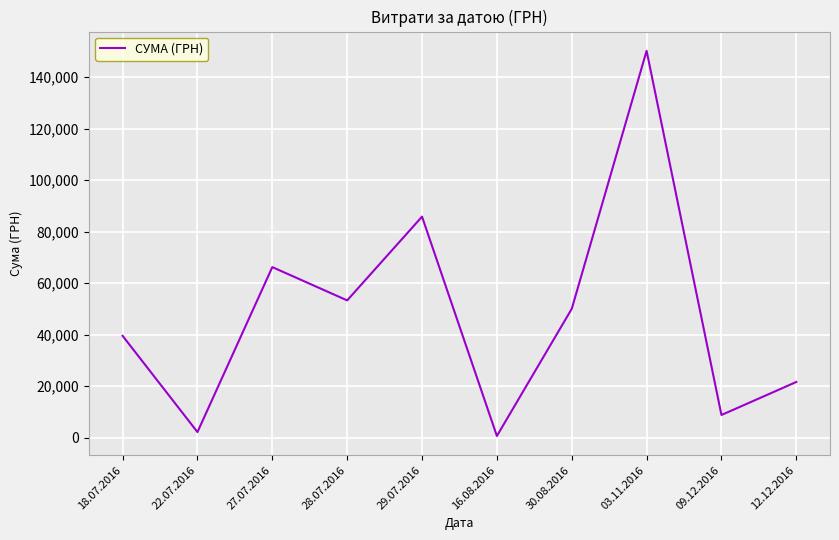

The value at 03.11.2016 is 150216.7. True or false?

True